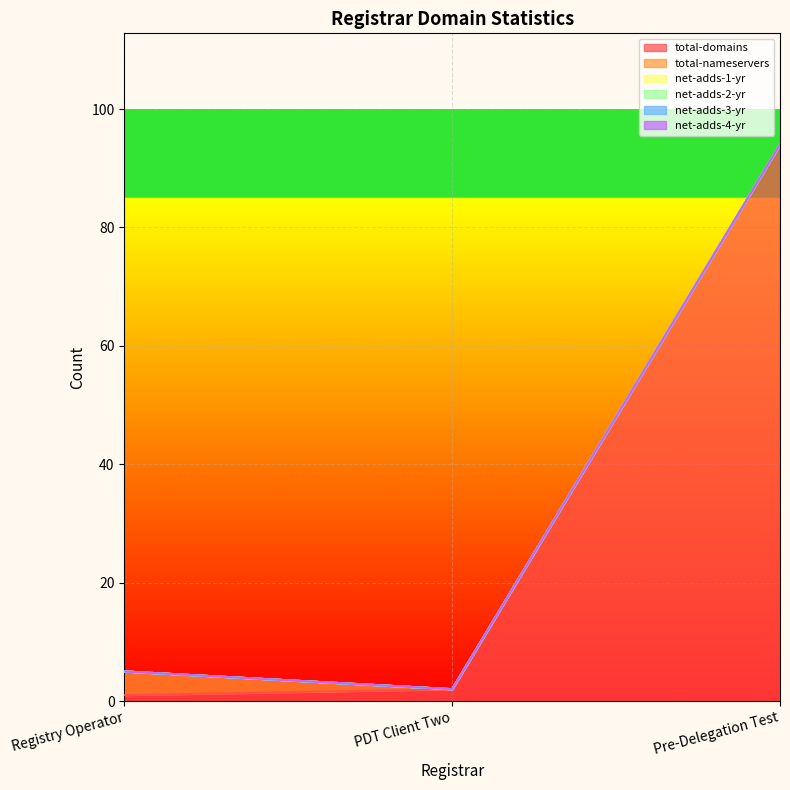

What are all the series names shown in the legend?

total-domains, total-nameservers, net-adds-1-yr, net-adds-2-yr, net-adds-3-yr, net-adds-4-yr